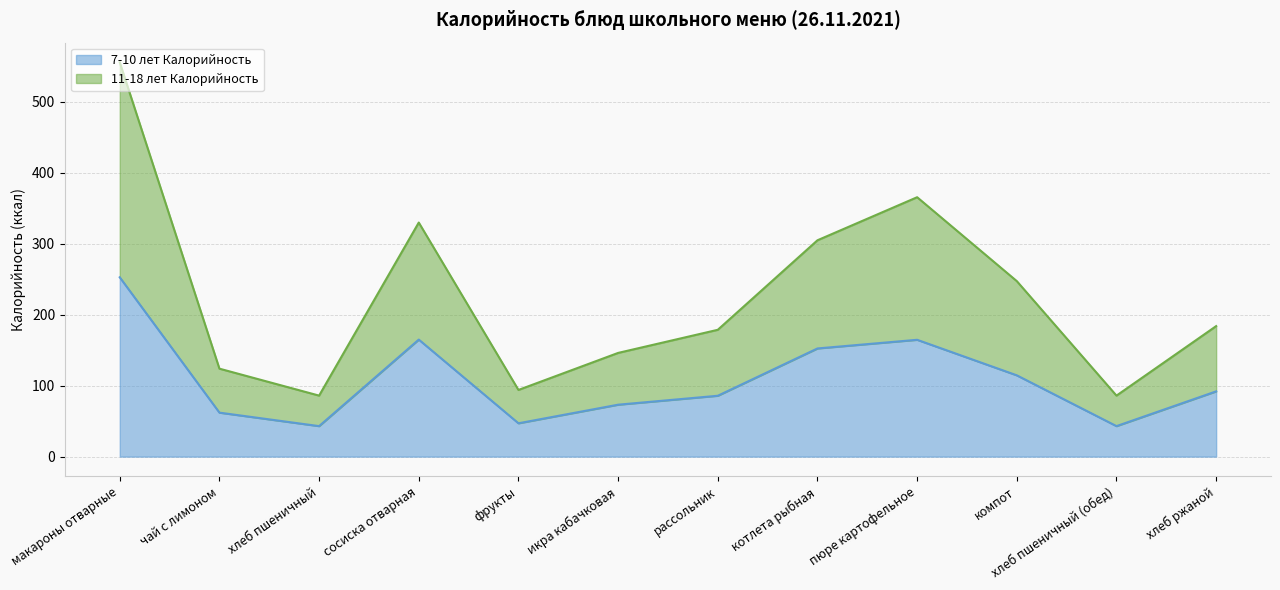

How many distinct data groups are displayed?

2